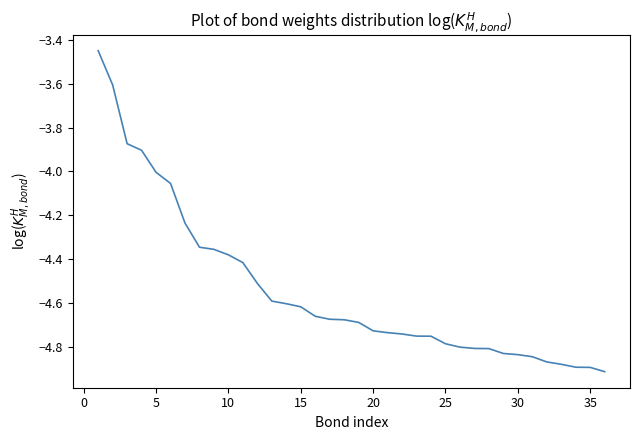

What is the difference between the maximum and minimum values?

1.5